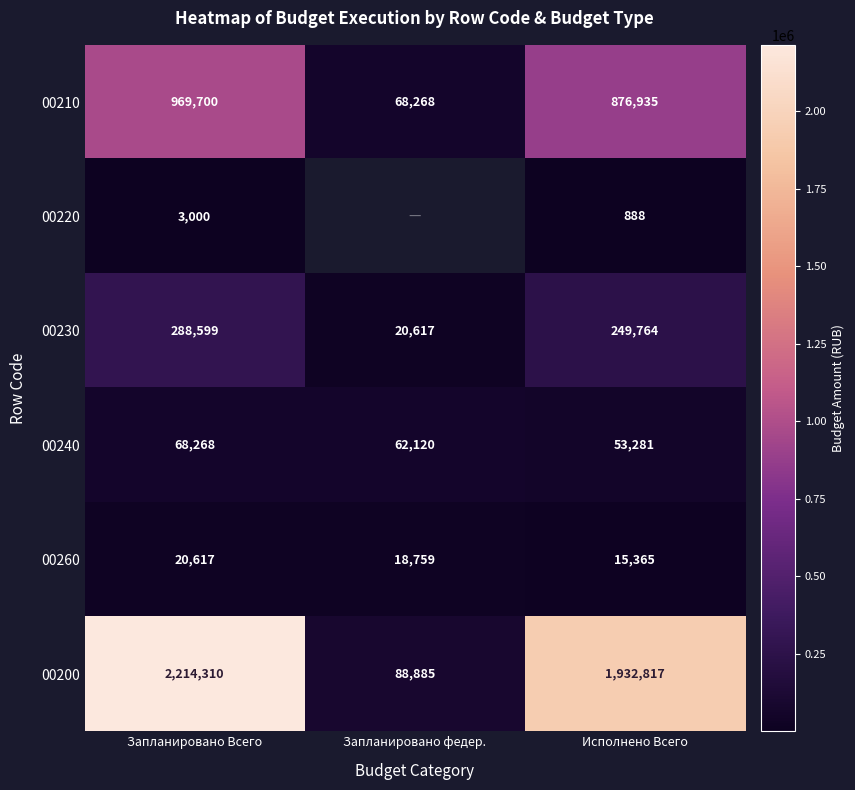

How many 00200 values are between 88885 and 2214310?

3